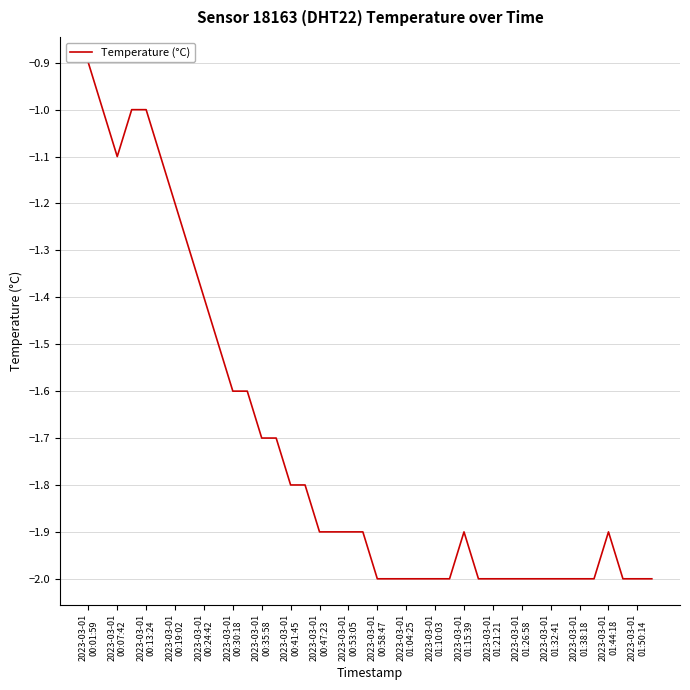

What is the smallest value displayed?

-2.0